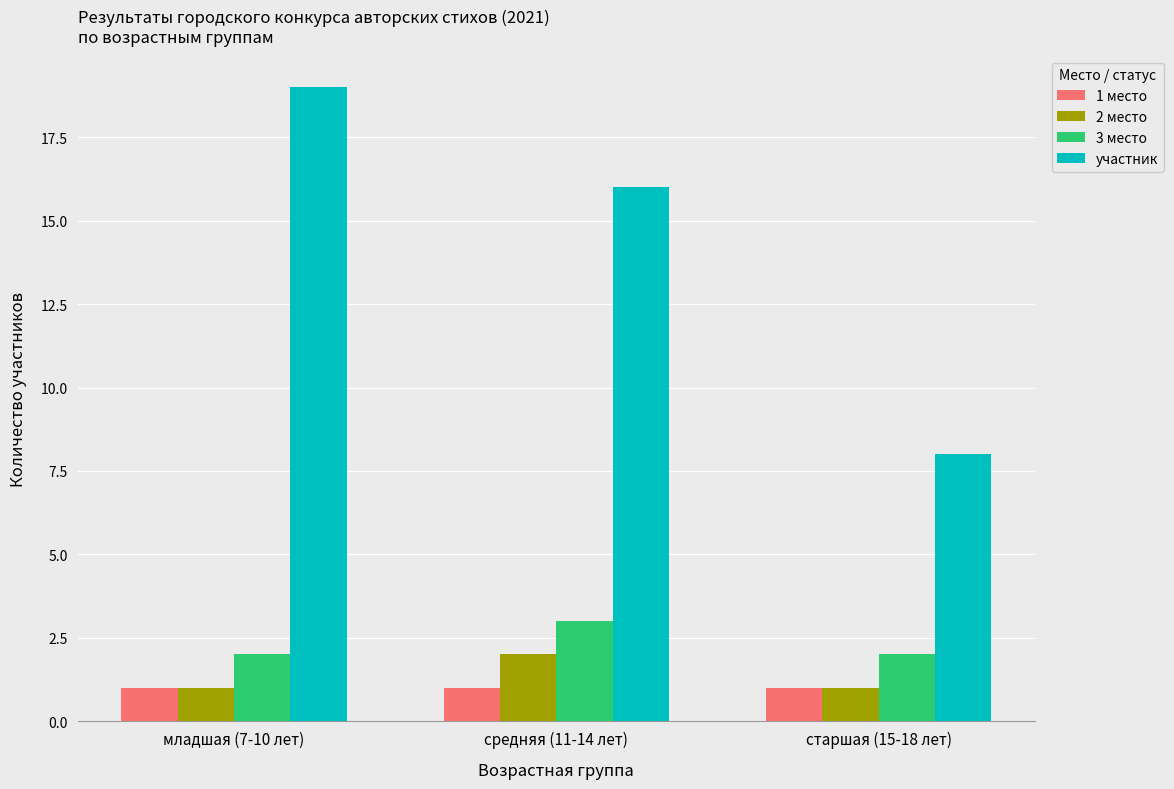

What is the maximum value shown in the chart?

19